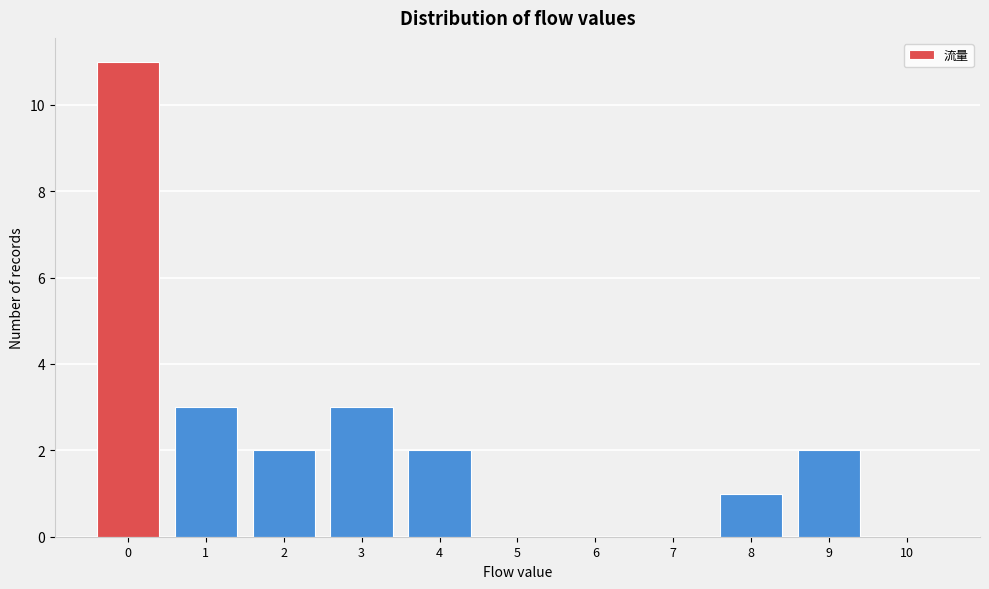

Reading right to left, list all the values displayed in this chart.

10=0	9=2	8=1	7=0	6=0	5=0	4=2	3=3	2=2	1=3	0=11